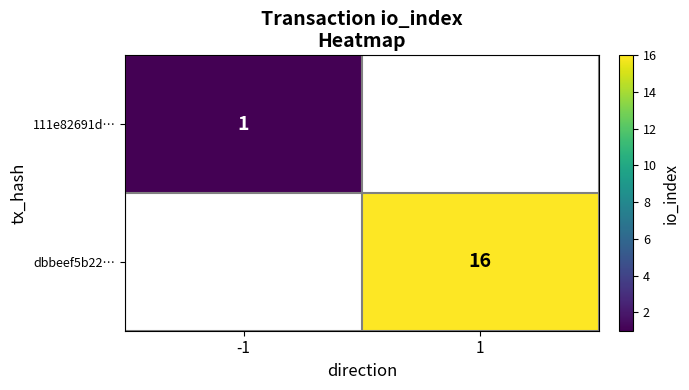

The value of 111e82691d… at -1 is 0. True or false?

False